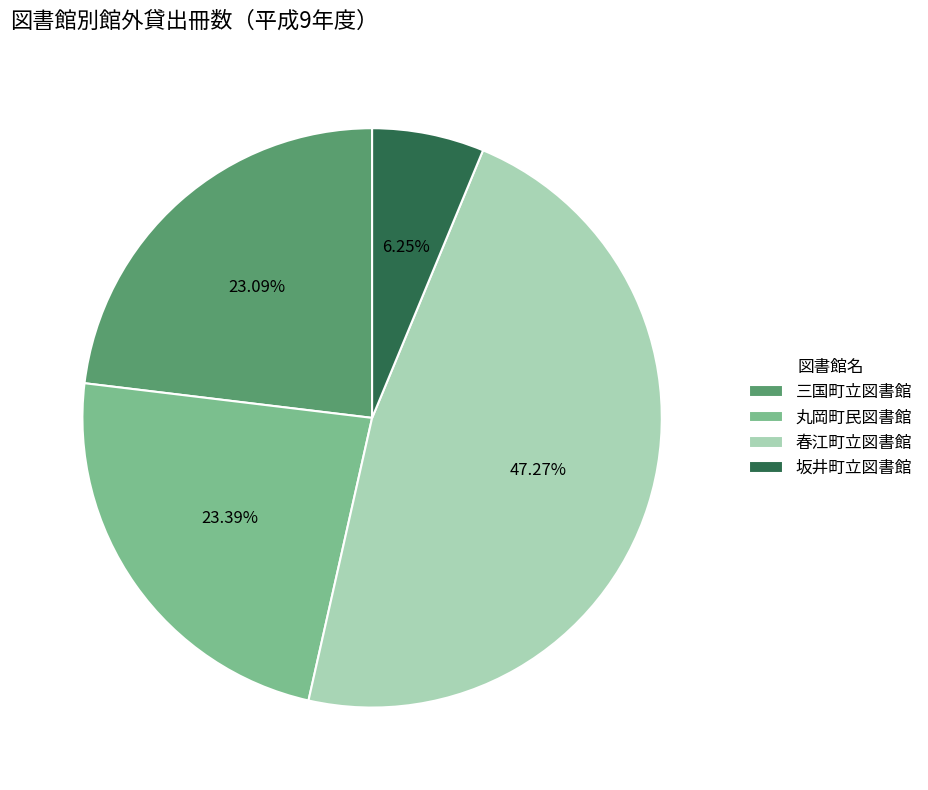

Is there any slice that represents more than half of the pie?

No